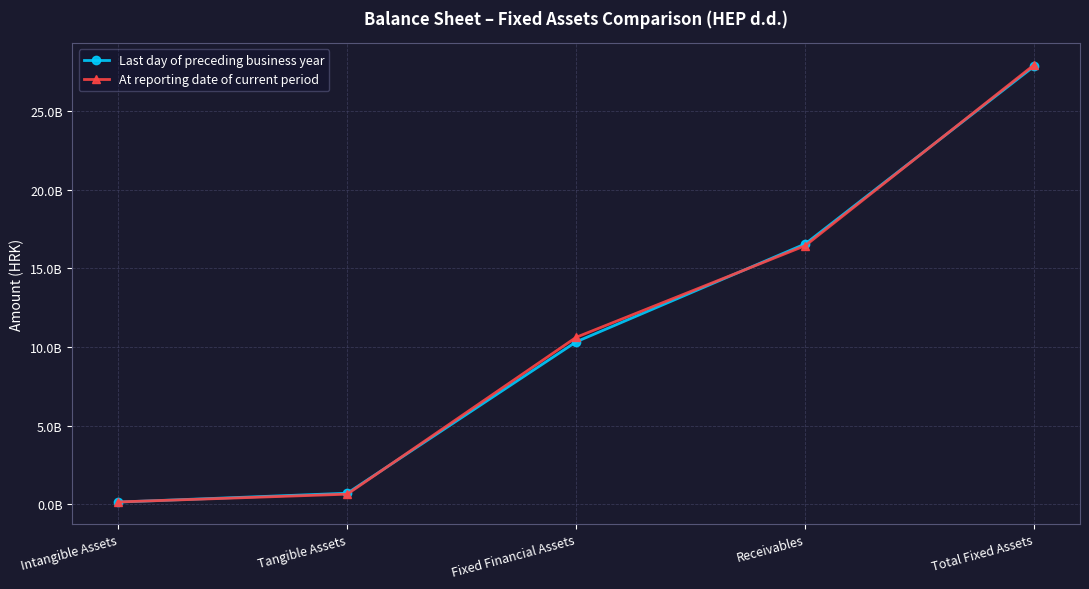

Is this an area chart (filled region under the line)?

No